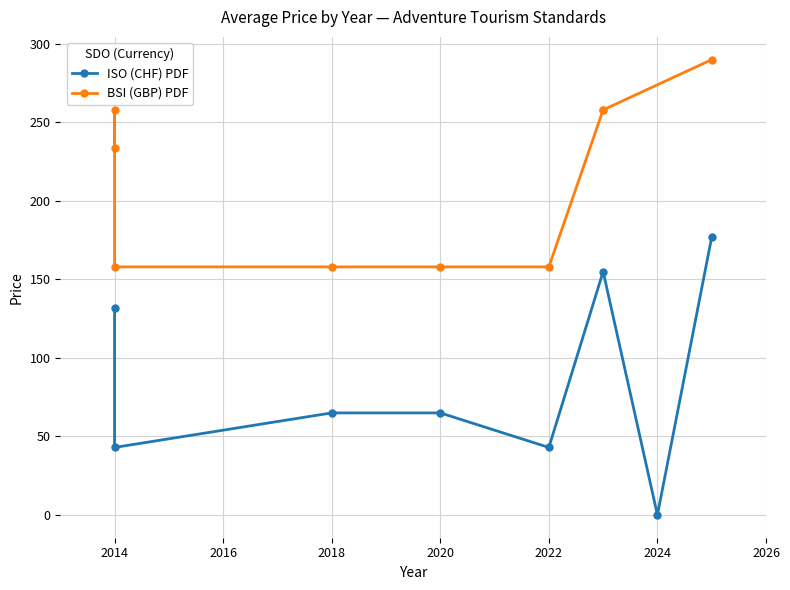

Is this an area chart (filled region under the line)?

No